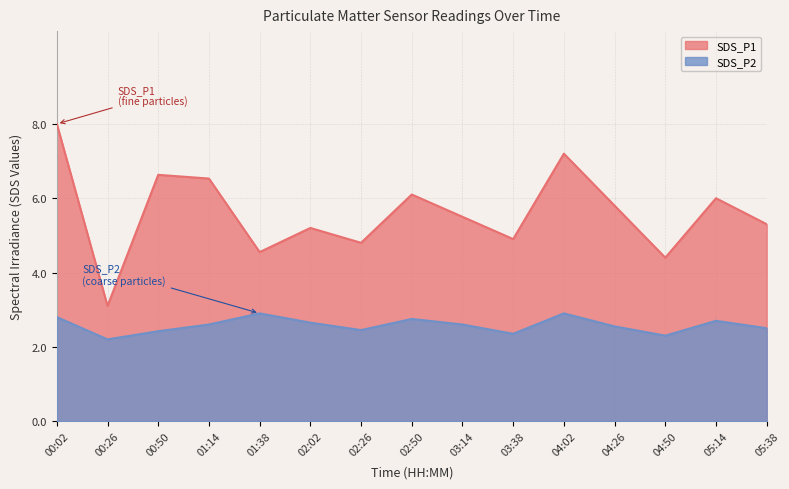

In SDS_P1, how many points are higher than both neighbors (excluding endpoints)?

5